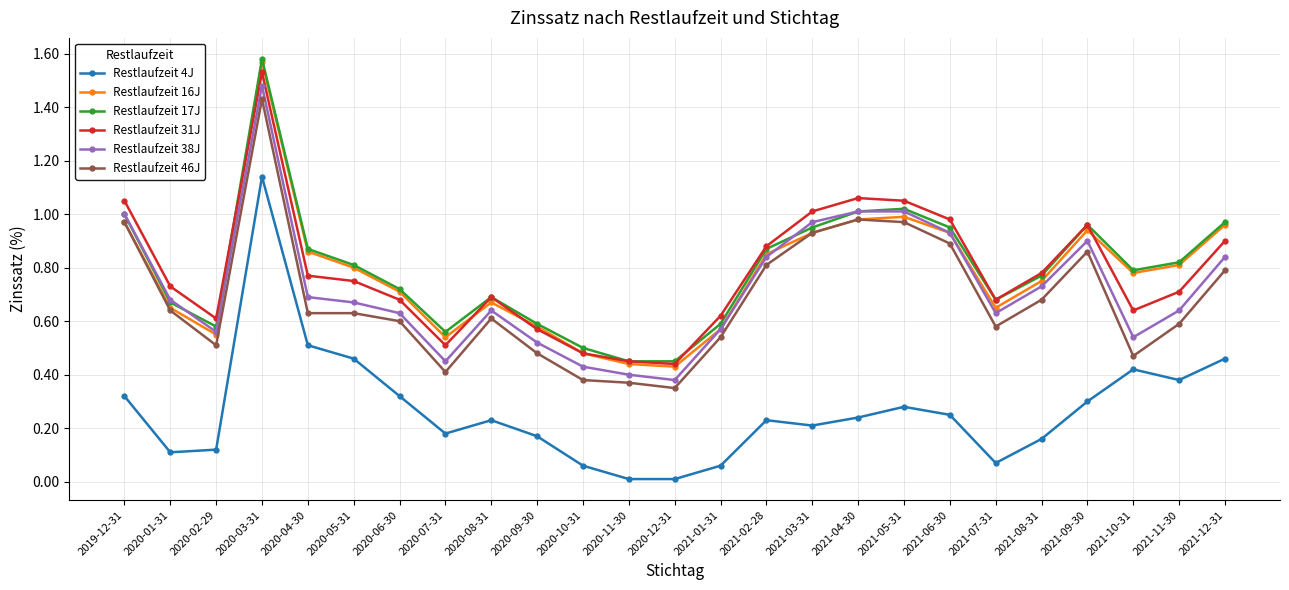

True or false: Restlaufzeit 16J has a value of 0.7 at 2020-12-31.

False